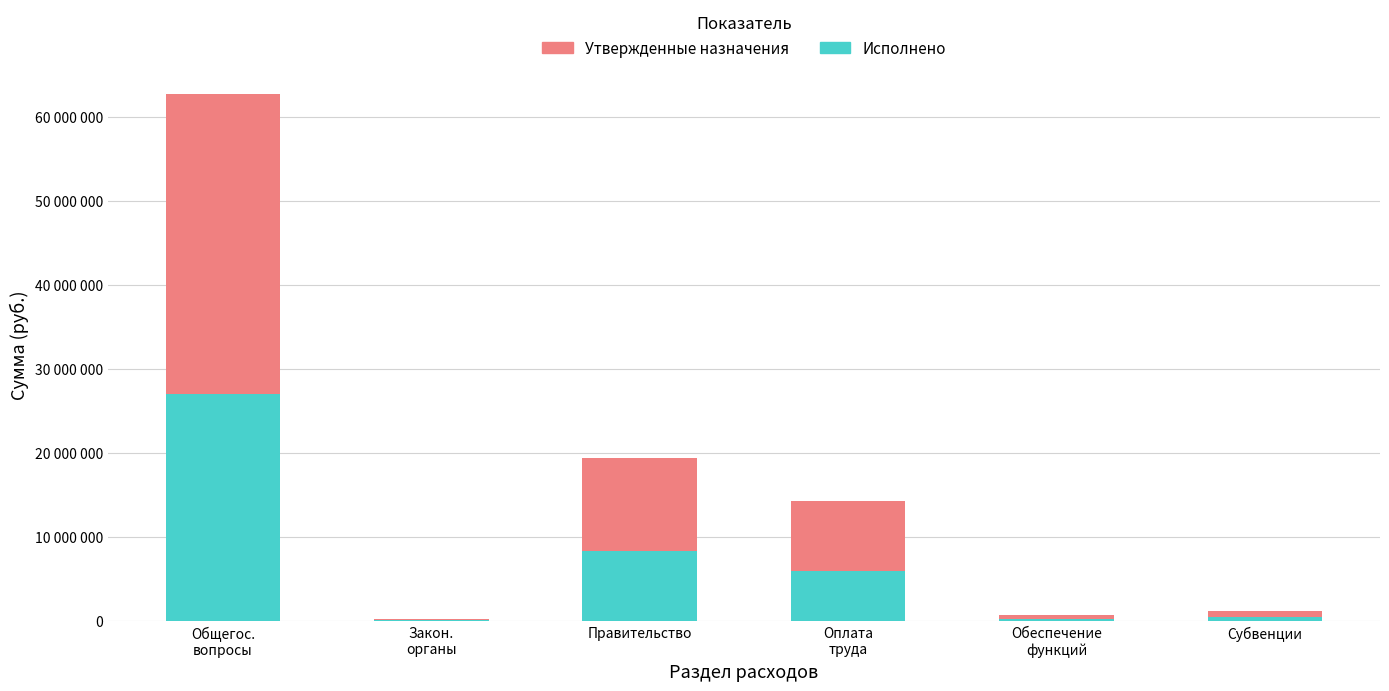

Rank the series by their average value, from highest to lowest.

Утвержденные назначения, Исполнено